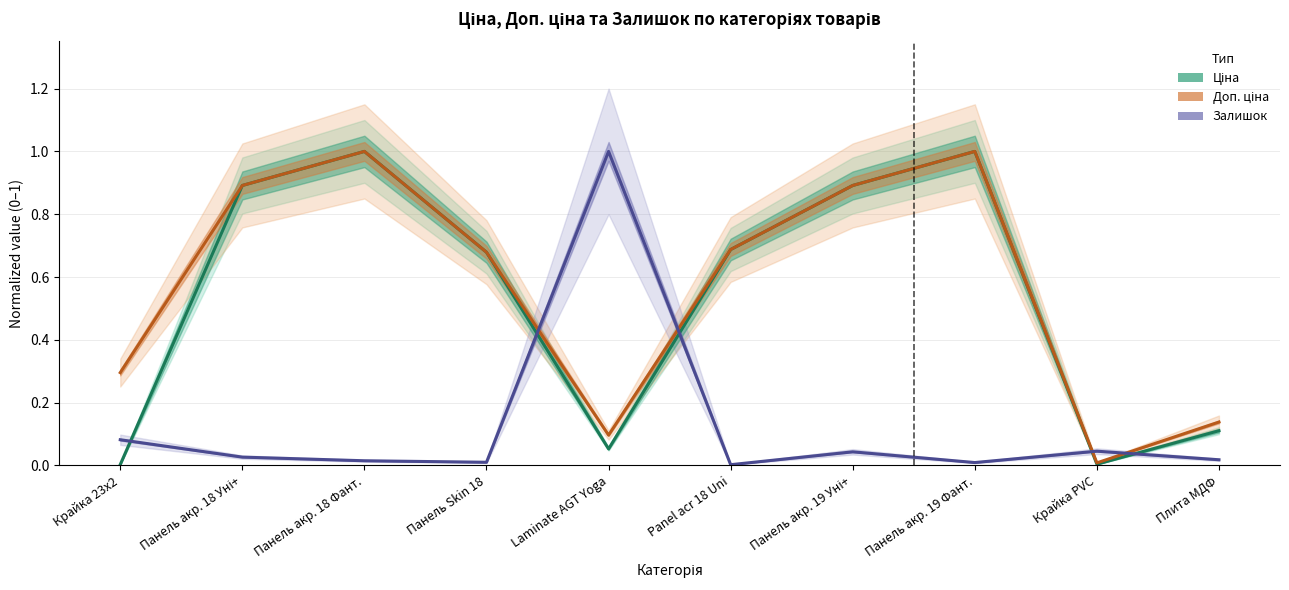

Is this an area chart (filled region under the line)?

No